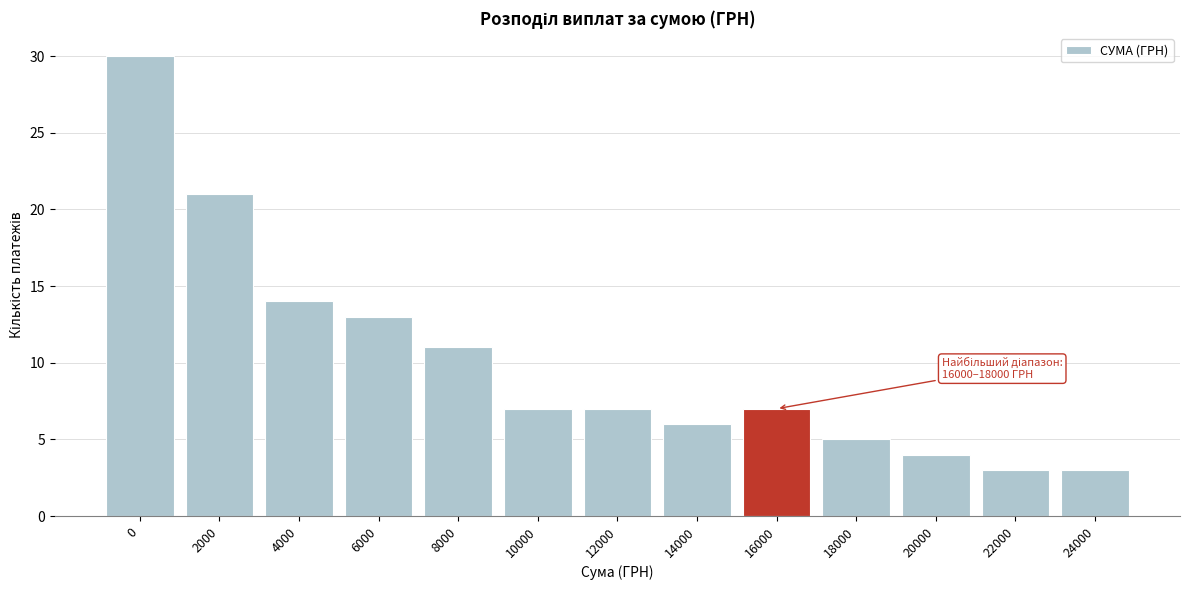

Reading left to right, what are all the values shown in this chart?

30	21	14	13	11	7	7	6	7	5	4	3	3